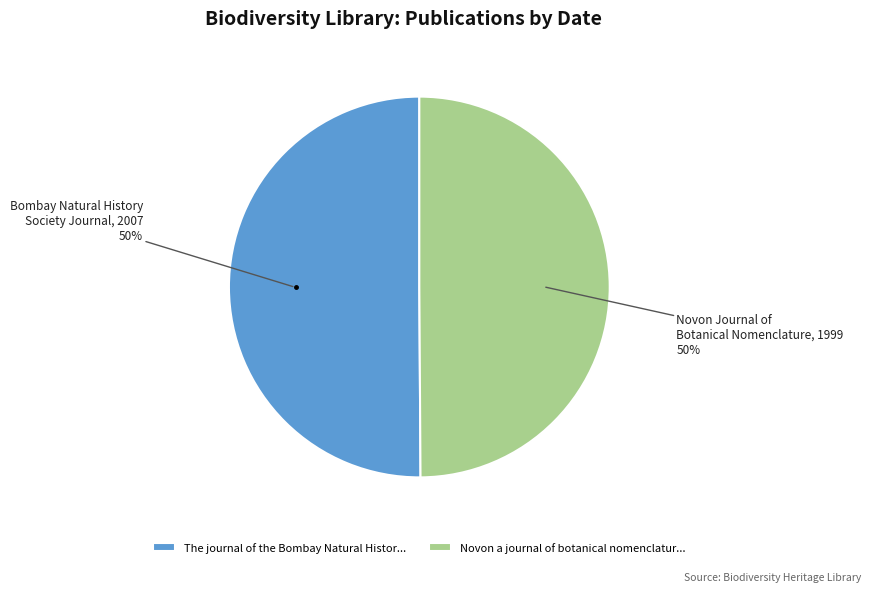

To the nearest percent, what is the average slice percentage?

50%